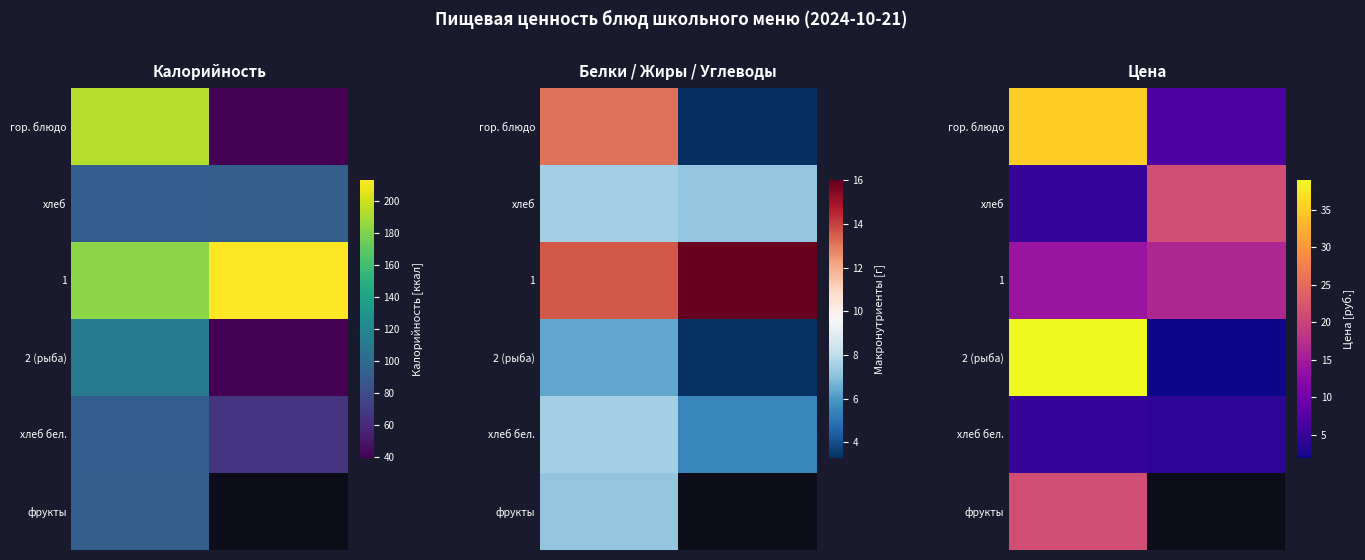

What value does the row_0 series have at 1?

6.9